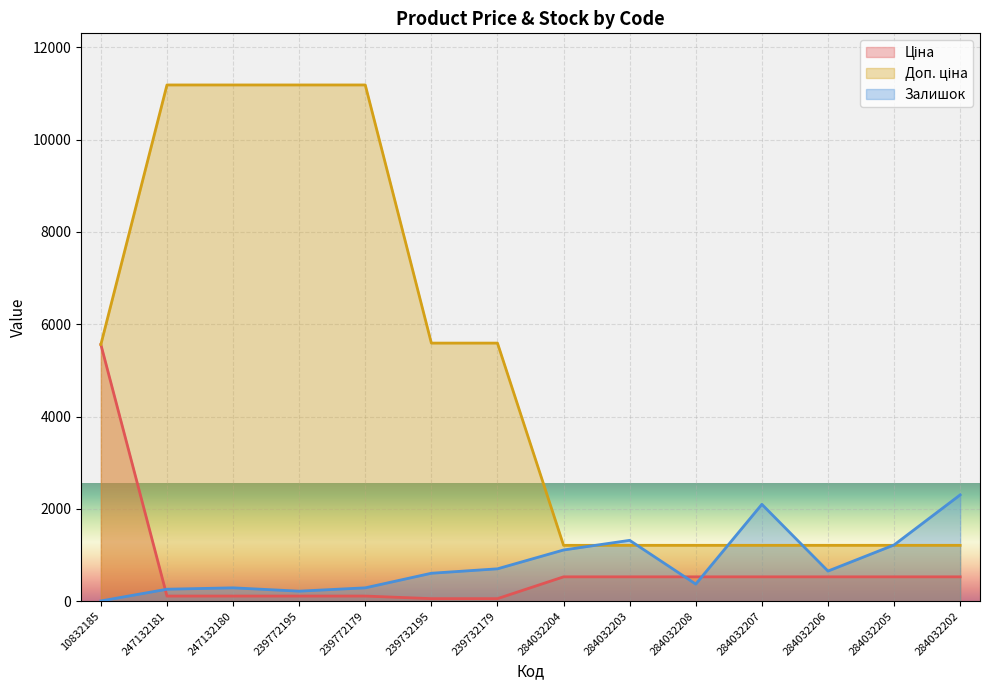

Is the value of Залишок at 239732195 greater than the value of Ціна at 284032205?

Yes